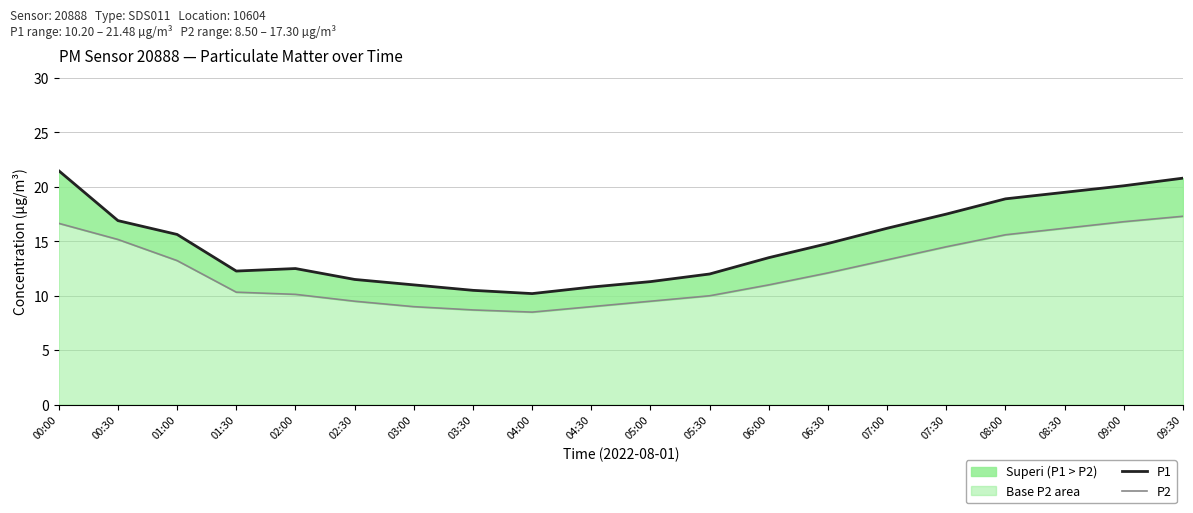

What is the approximate value of P1 at 04:00?

10.2